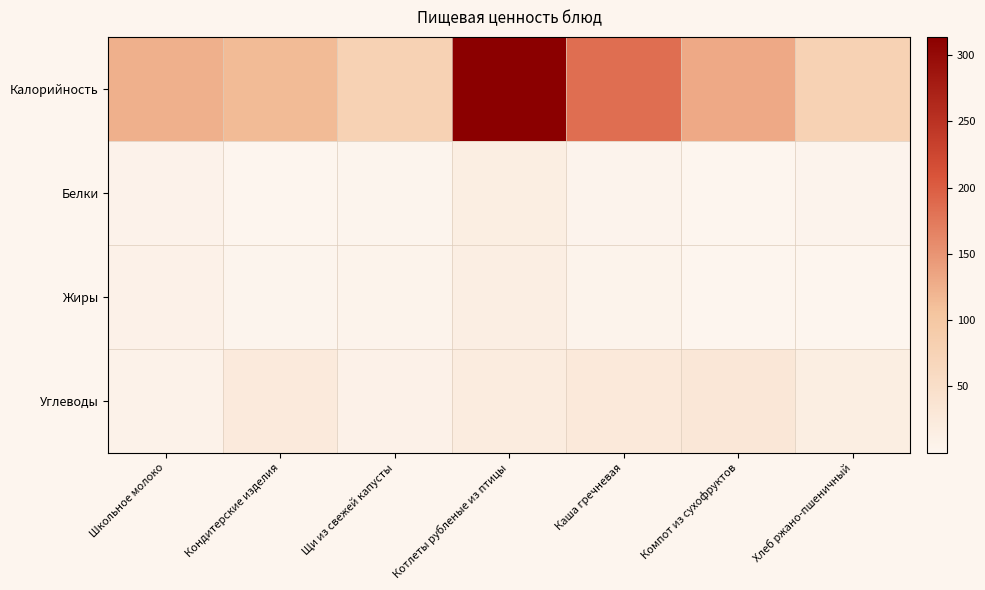

At how many categories does at least one series exceed 2?

7